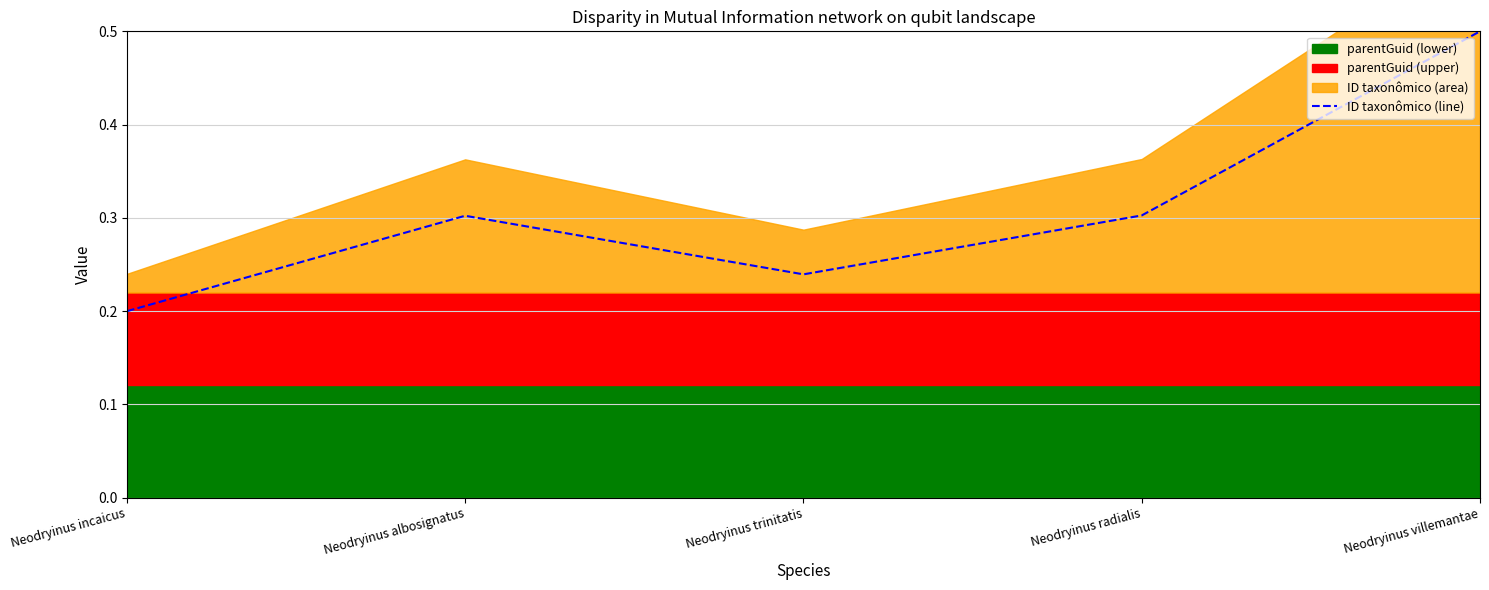

Is it true that the value at Neodryinus incaicus is 0.2?

True